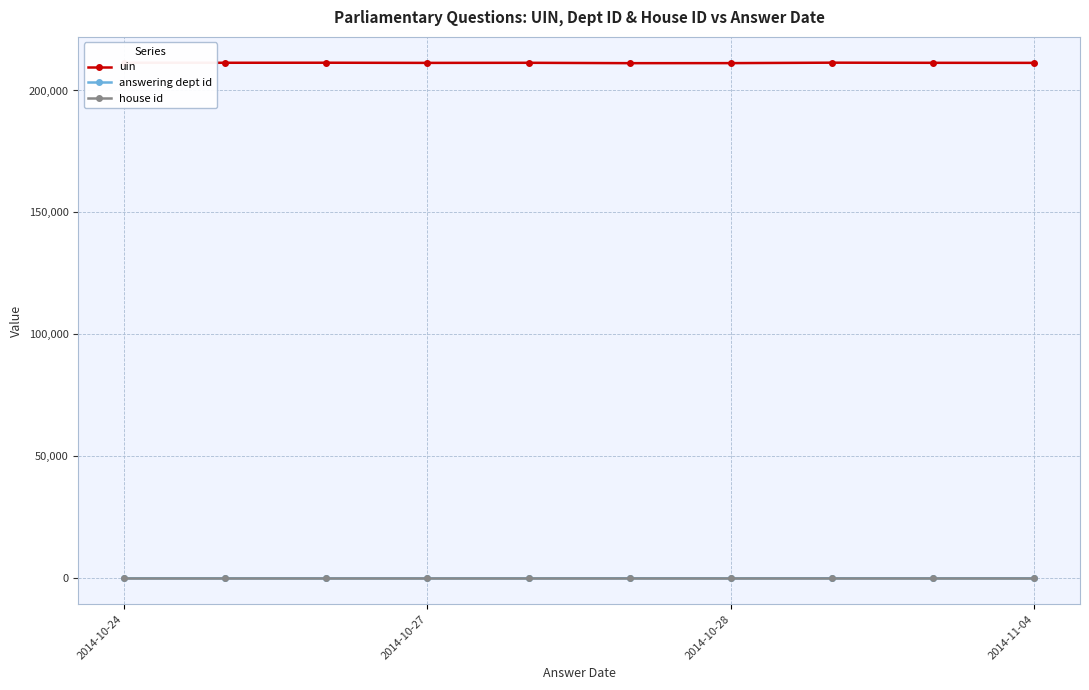

Which series has the largest total across all categories?

uin